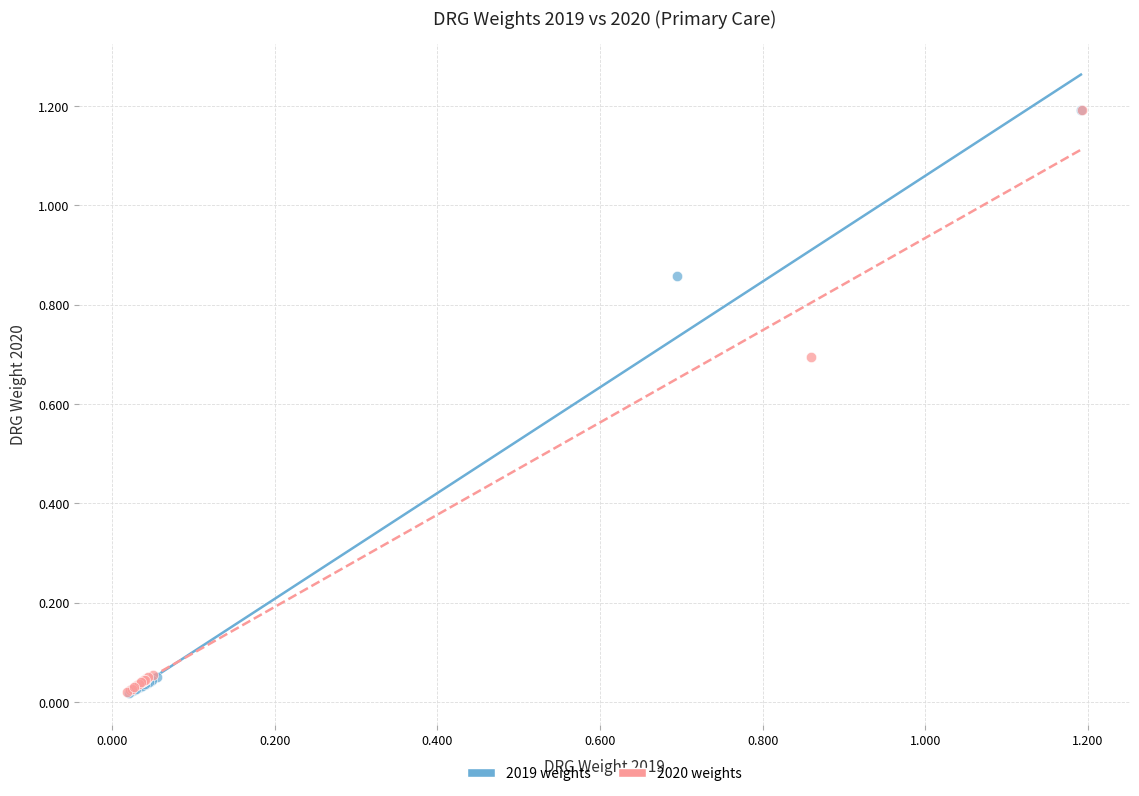

Which series has the widest spread of Y values?

2019 weights